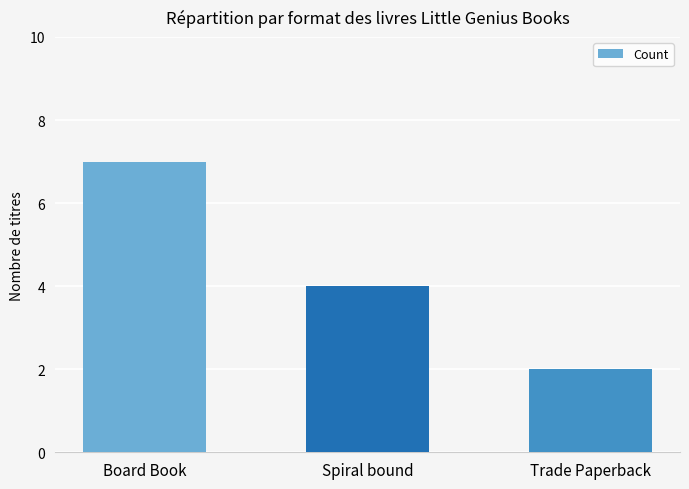

Reading left to right, list all the values displayed in this chart.

7	4	2